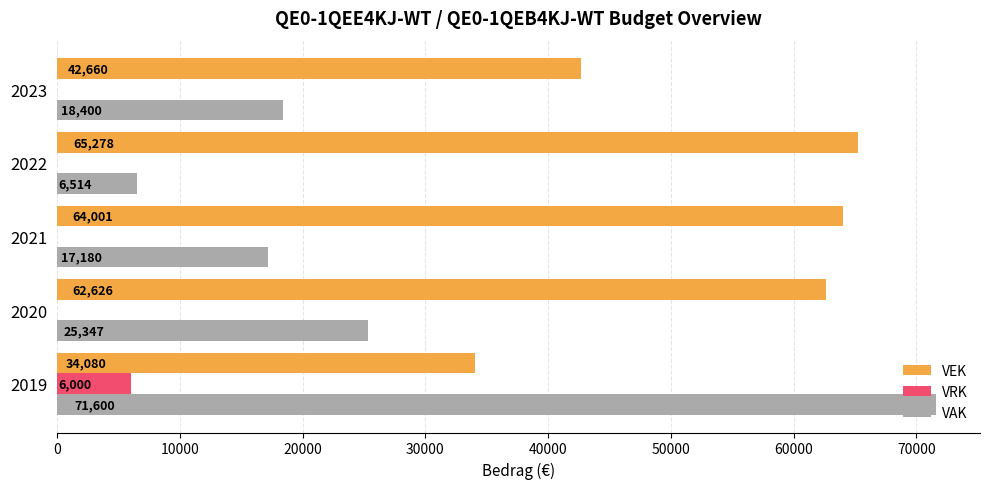

Which series has the largest total across all categories?

VEK